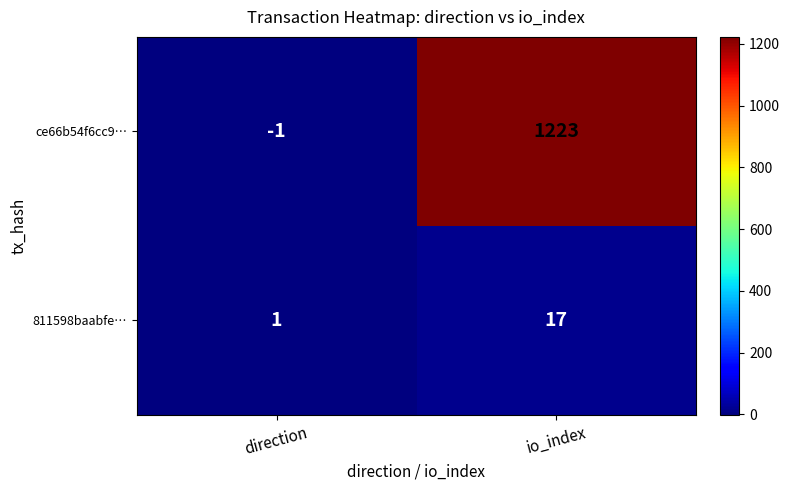

At how many categories does at least one series exceed 869?

1